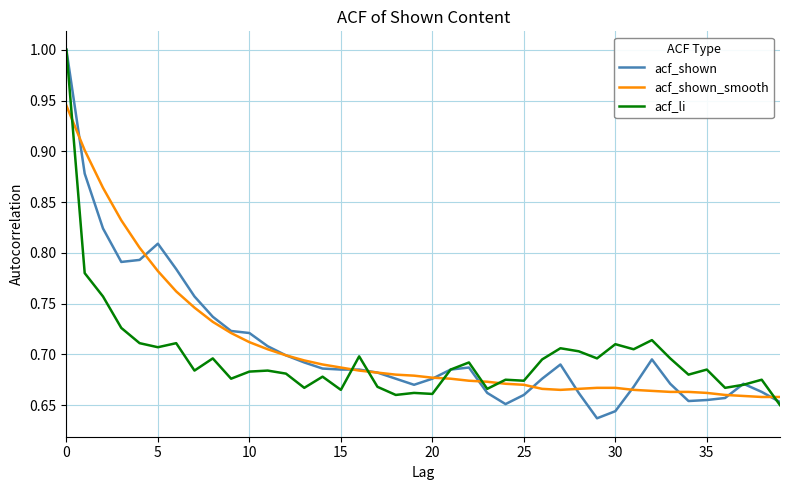

Count the acf_shown_smooth values in the range 0 to 1.

40